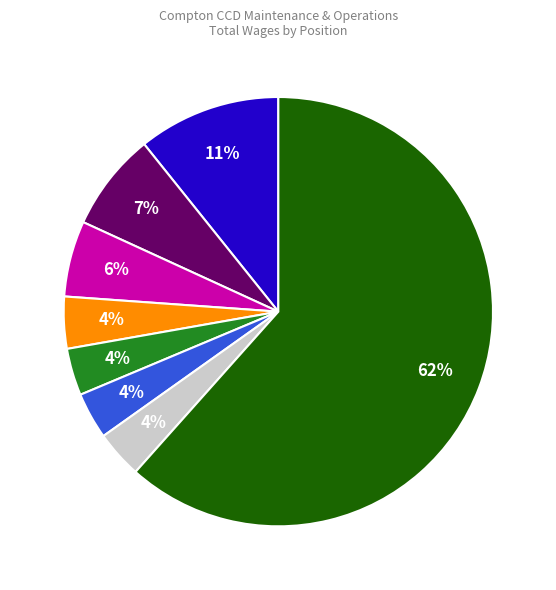

Is there a majority slice in this chart?

Yes